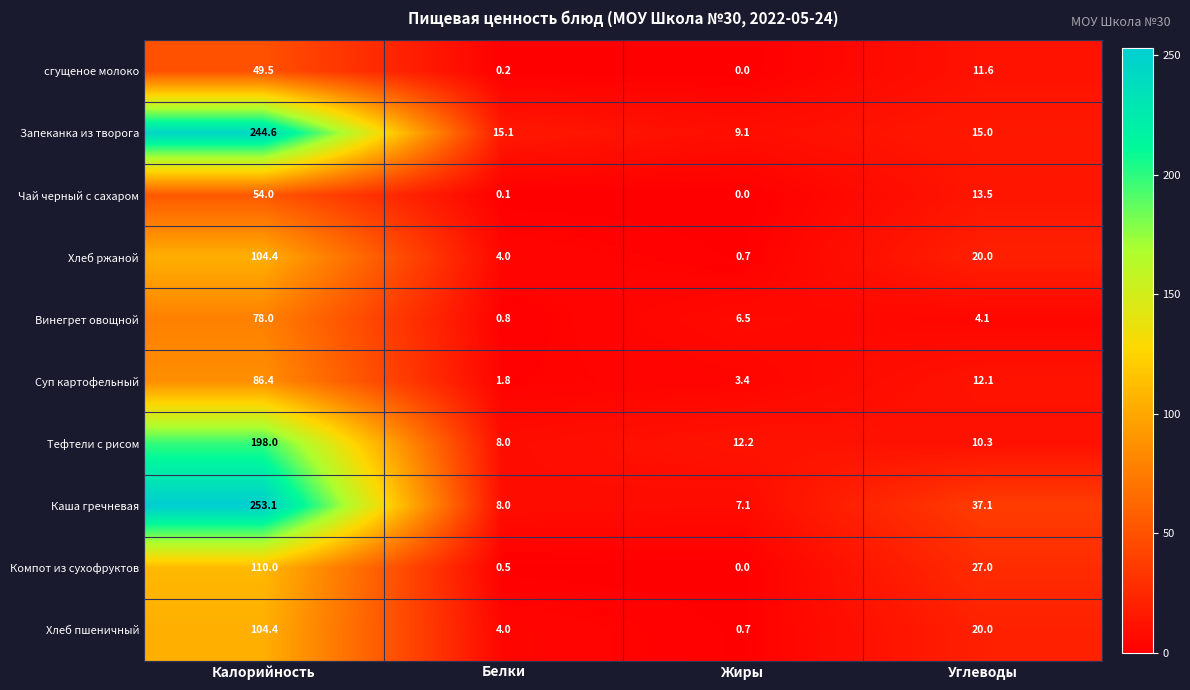

Which series has the largest range (max minus min)?

Каша гречневая